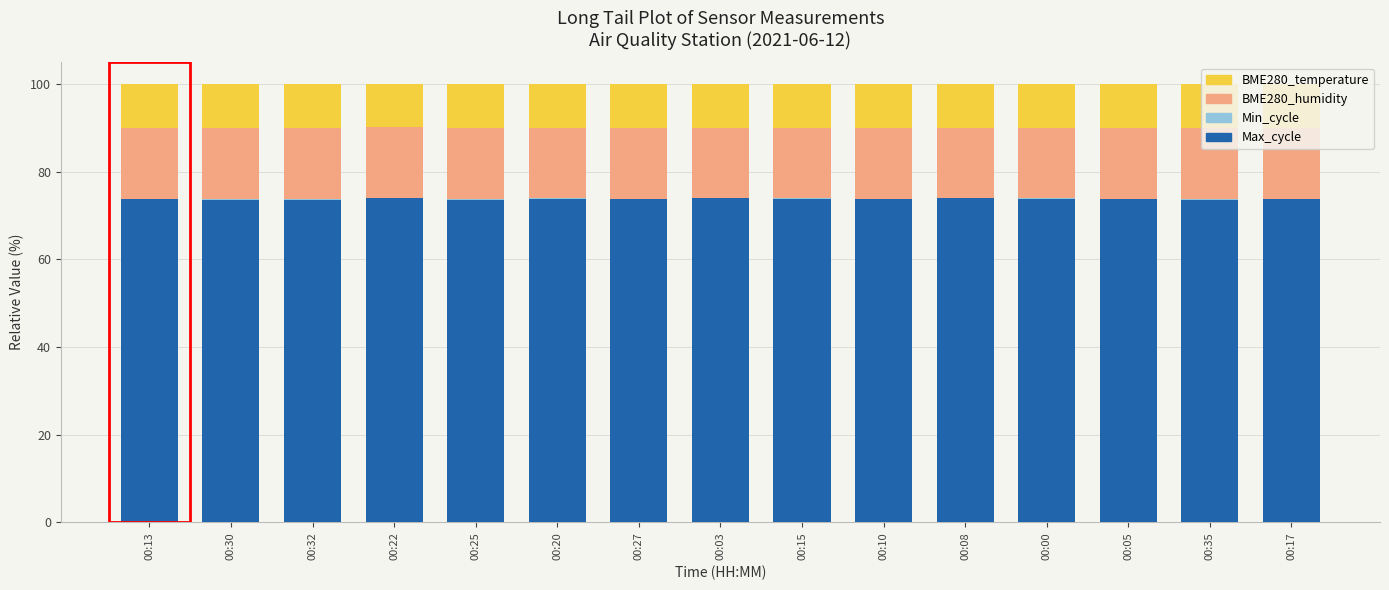

What is the maximum value for Max_cycle?

74.0